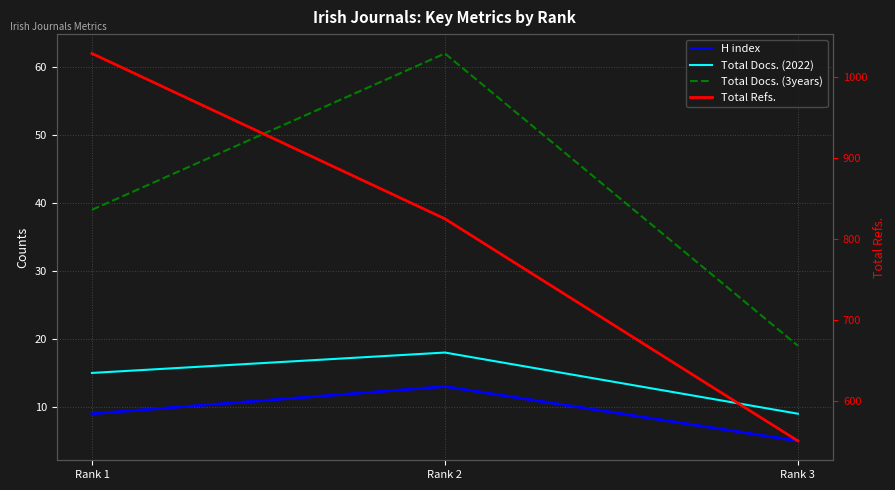

Which label corresponds to the smallest value in the chart?

Rank 3